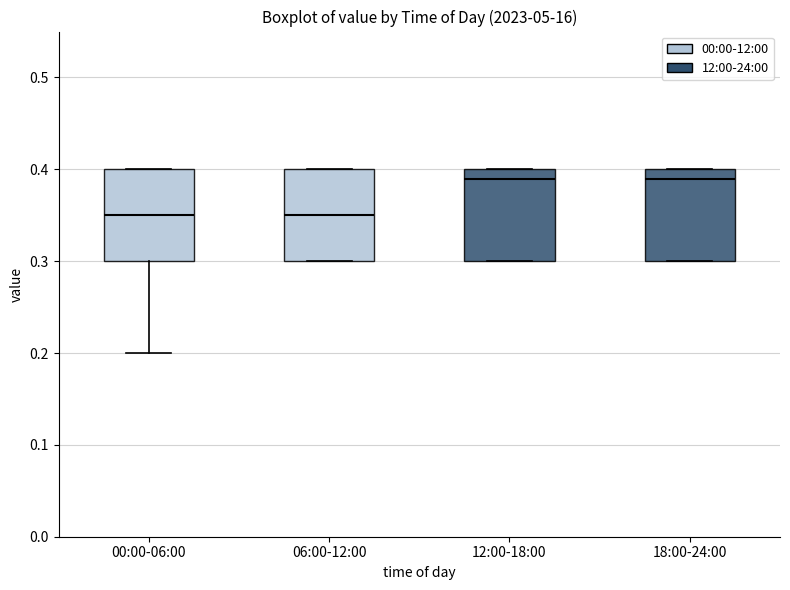

Where is the upper edge of the box for 06:00-12:00 on the y-axis? The values are not printed on the chart, so give them approximately, as read against the axis.

0.40